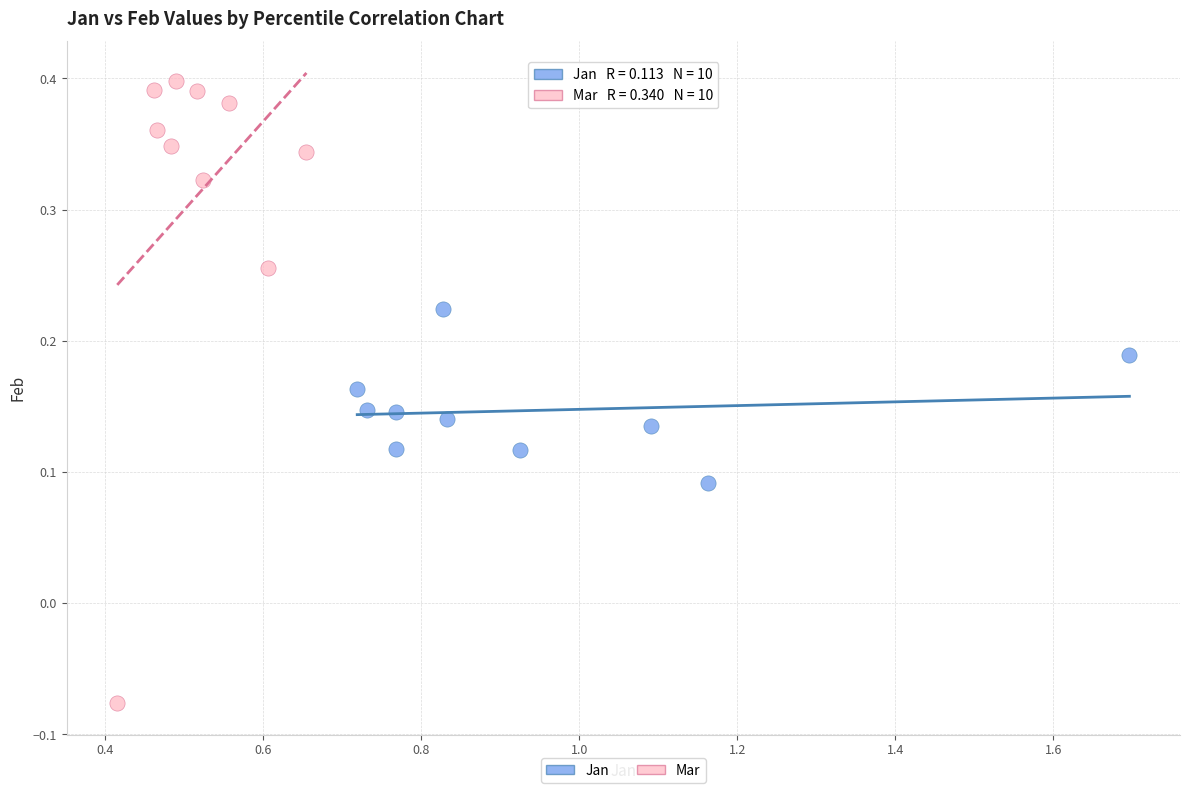

Which series contains the lowest Y value?

Mar